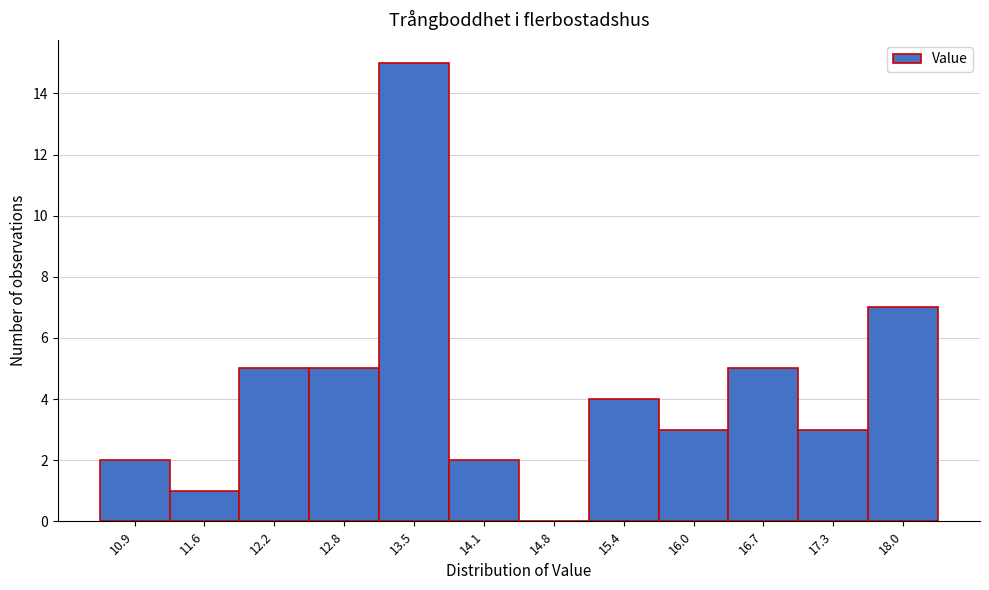

Reading right to left, extract all data points from this chart.

18.0=7	17.3=3	16.7=5	16.0=3	15.4=4	14.8=0	14.1=2	13.5=15	12.8=5	12.2=5	11.6=1	10.9=2